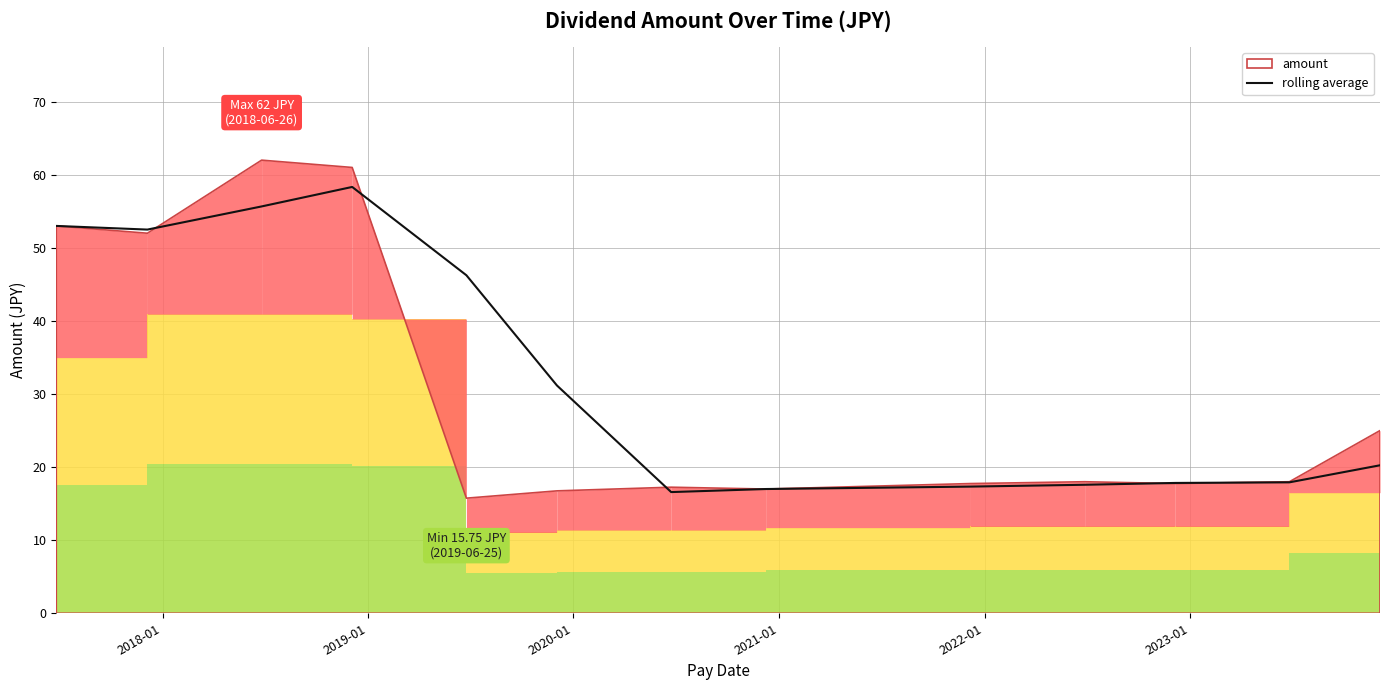

What is the lowest value of the rolling average series?

16.6